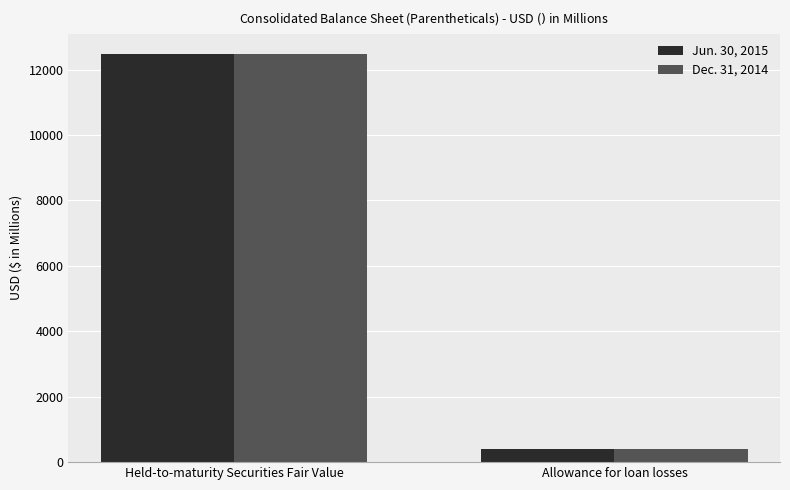

Rank the series by their average value, from lowest to highest.

Jun. 30, 2015, Dec. 31, 2014